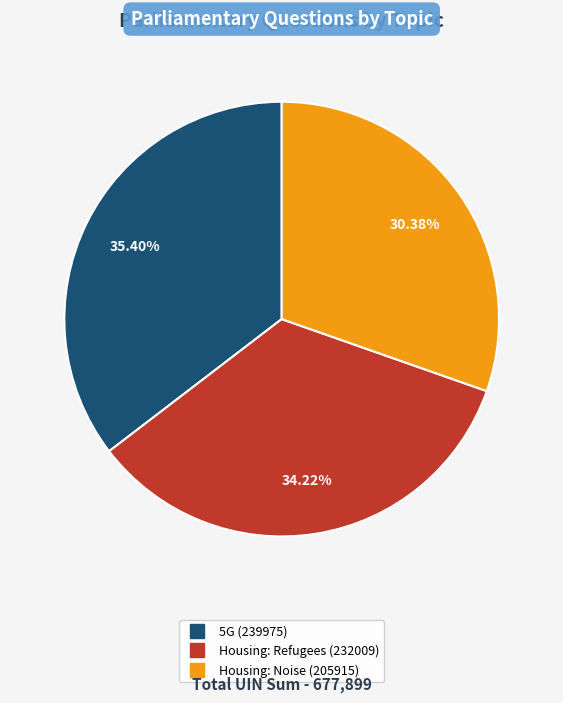

Which category has the biggest portion of the pie?

5G (239975)